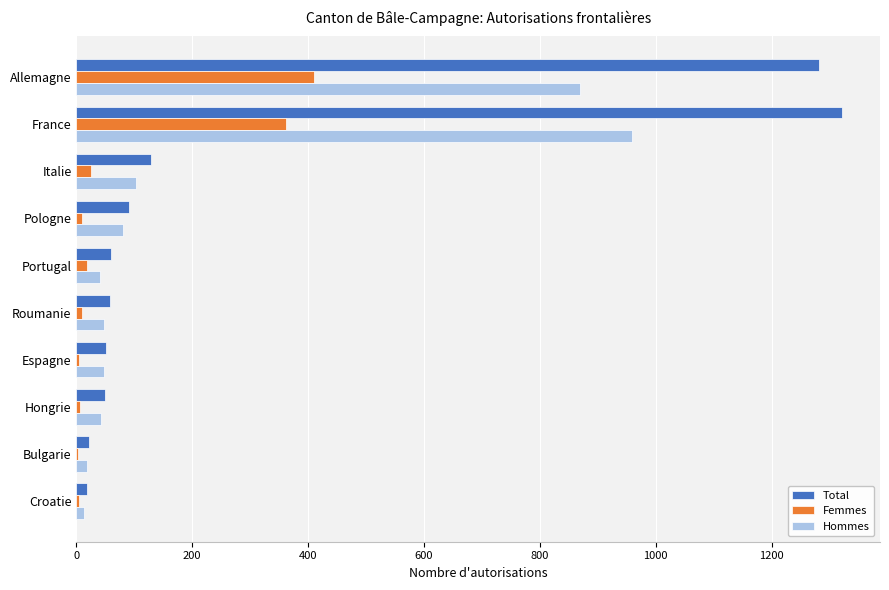

At which category is the sum across all series the highest?

France